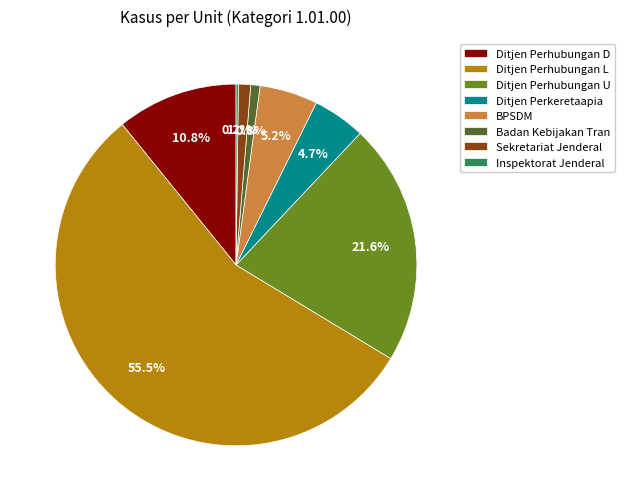

Is Ditjen Perhubungan U the majority of the pie?

No